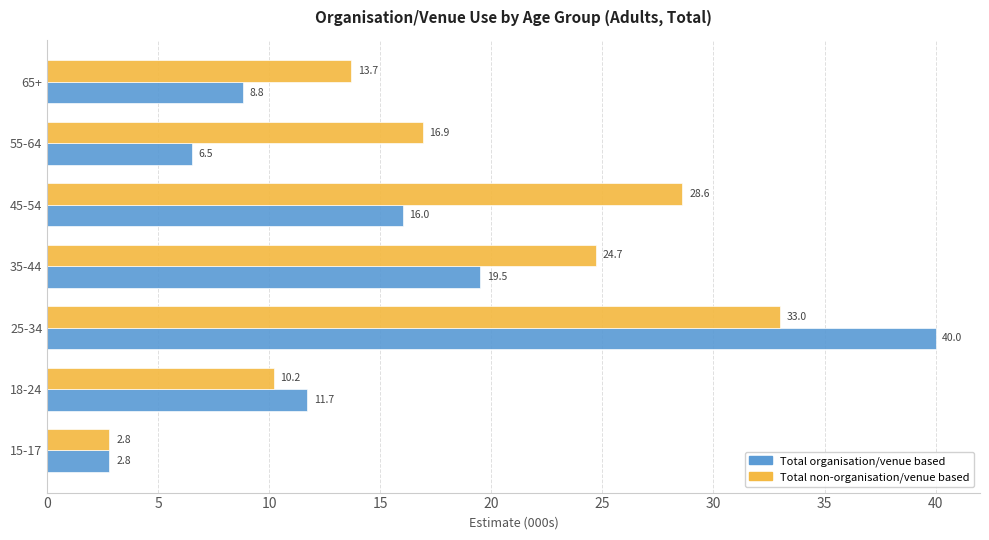

Rank the series at 18-24 from highest to lowest value.

Total organisation/venue based, Total non-organisation/venue based